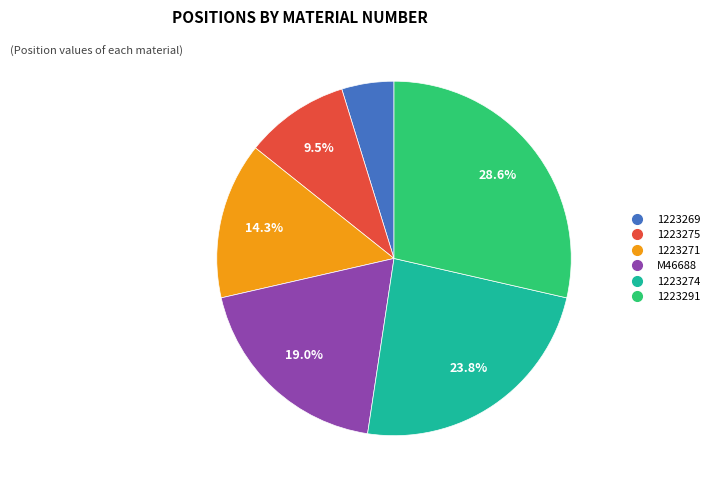

To the nearest percent, what is the difference between the M46688 and 1223275 slice percentages?

10%